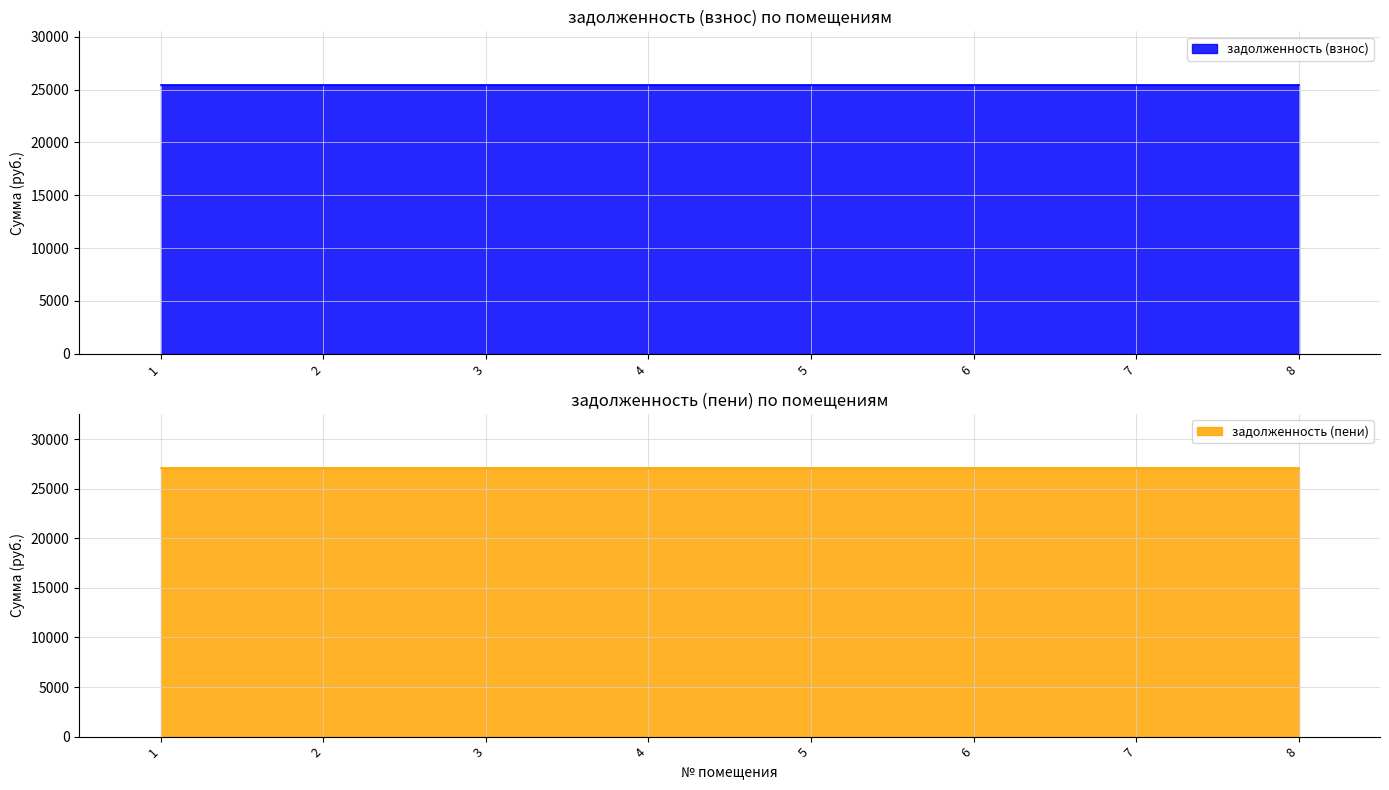

How many lines are shown in the chart?

2